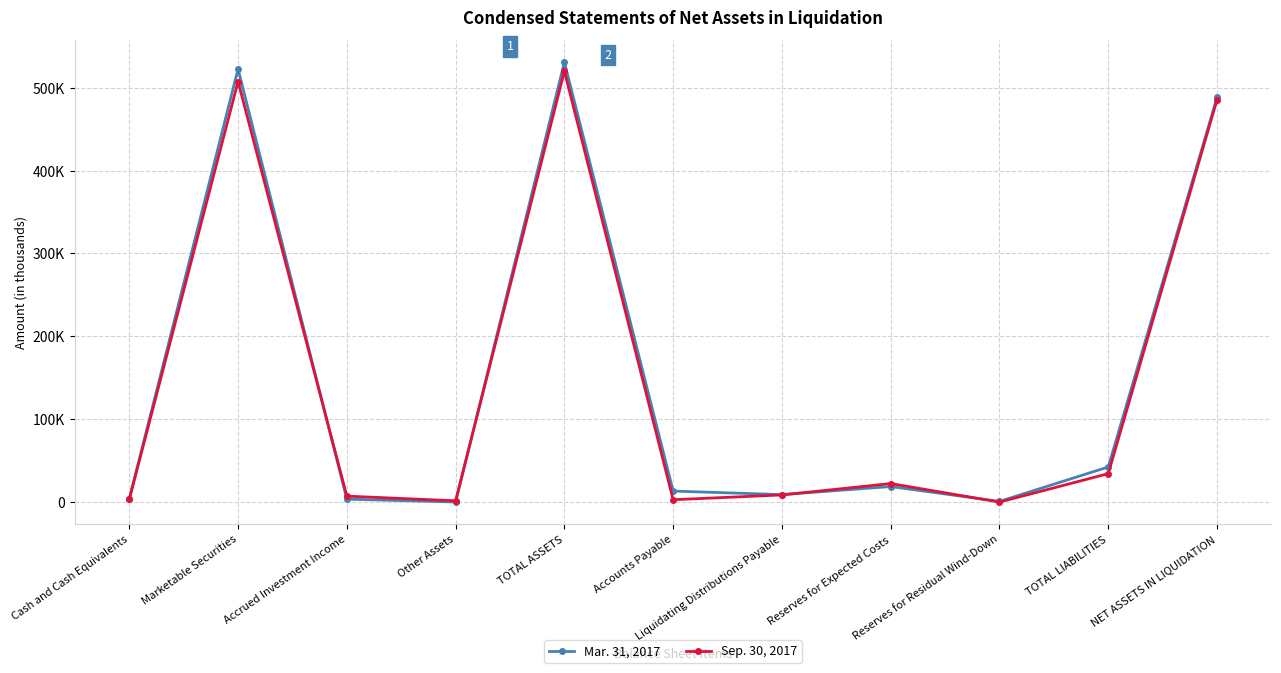

At which category does Sep. 30, 2017 reach its first local valley?

Other Assets